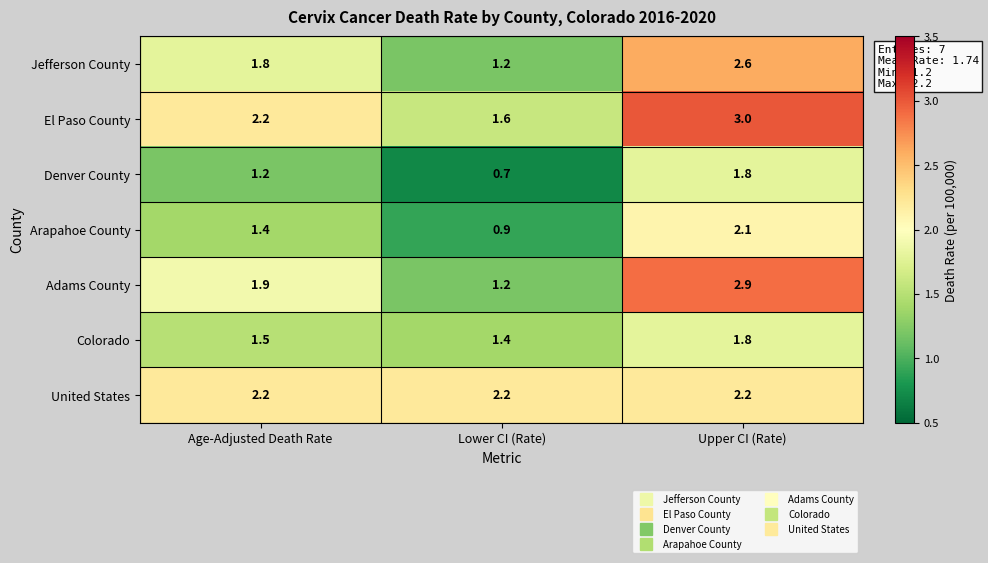

Which series has the largest total across all categories?

El Paso County